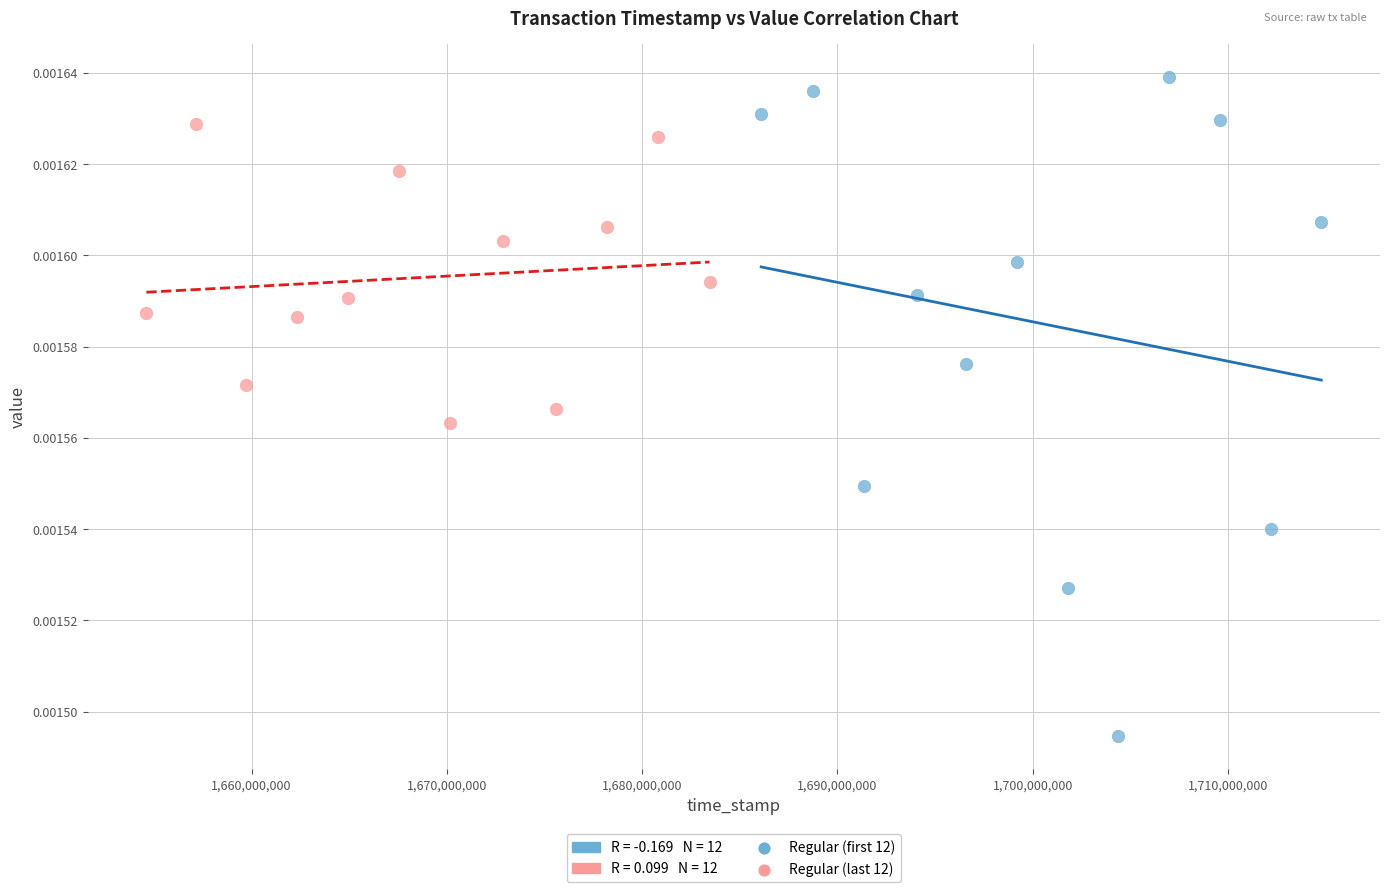

Which series reaches the maximum Y coordinate?

Regular (first 12)